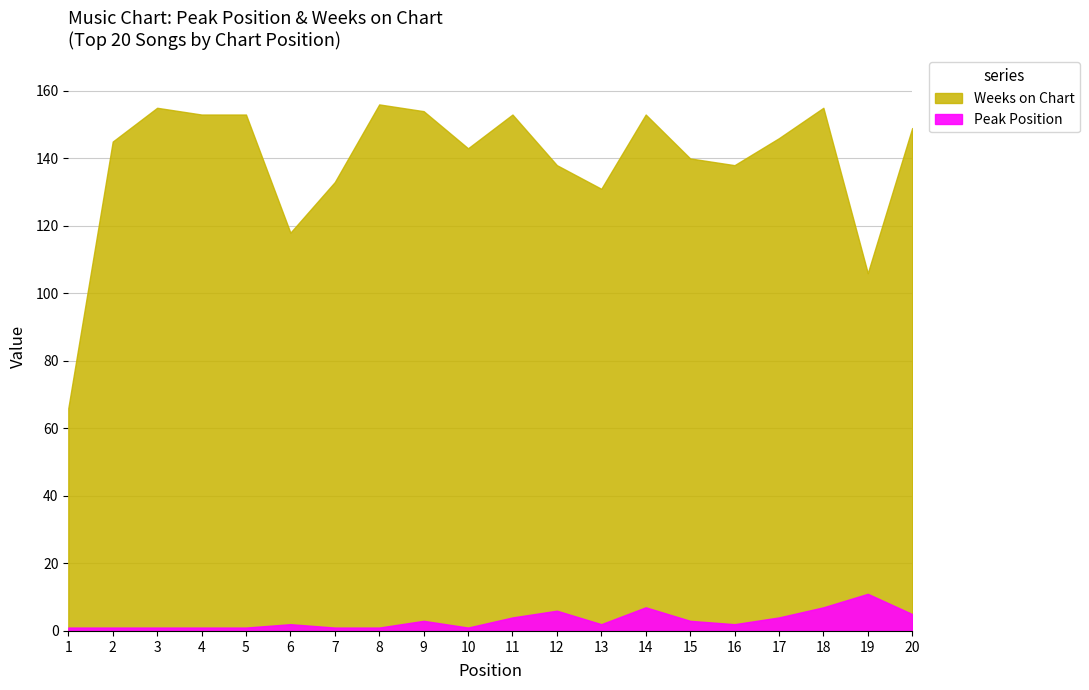

The value of Weeks on Chart at 7 is 44. True or false?

False